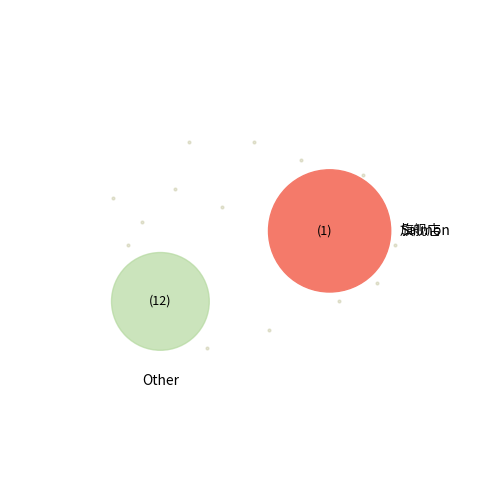

To the nearest percent, what is the difference between the 高新天久北巷药店 and 旗舰店 slice percentages?

31%